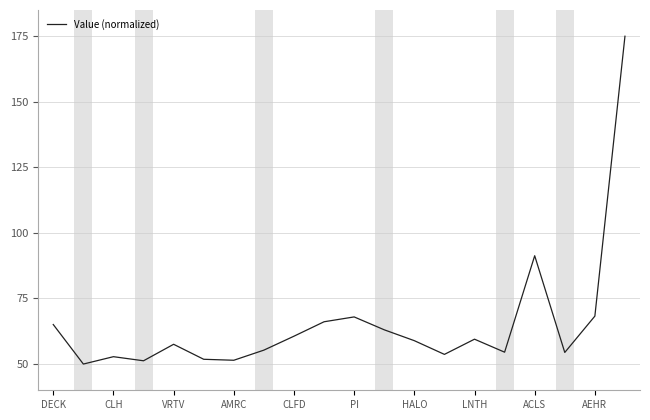

What is the difference between the maximum and minimum values?

125.0